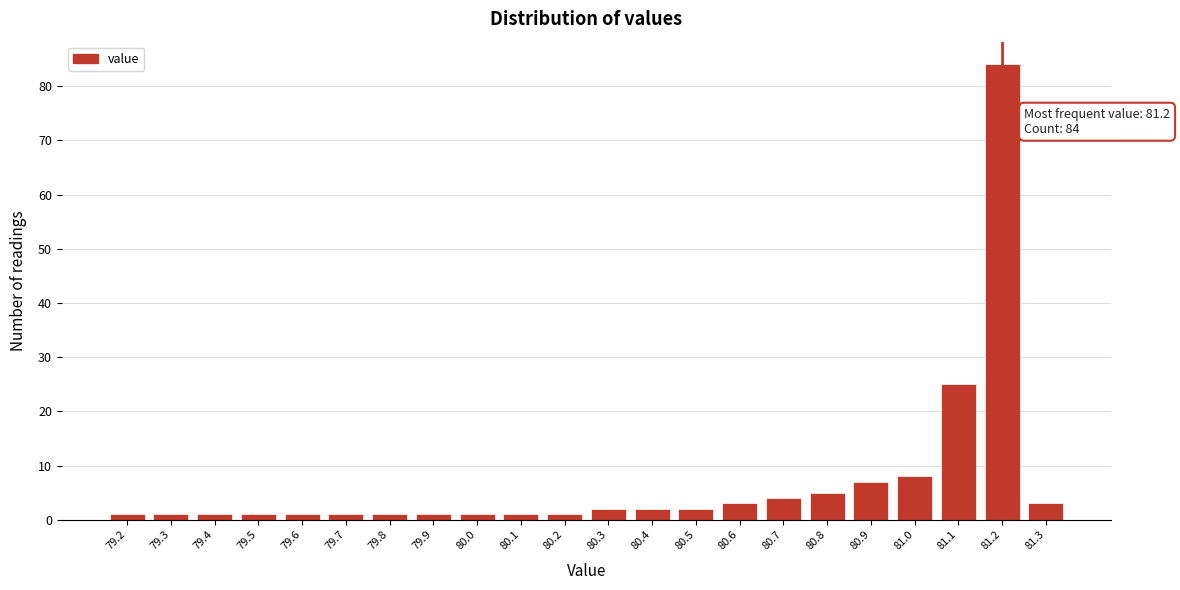

Which range on the x-axis has the tallest bar?

81.15 to 81.25